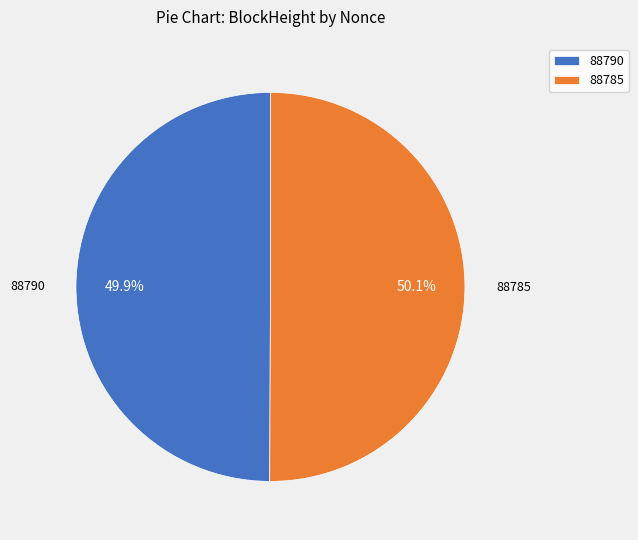

What is the total percentage of 88785 and 88790?

100.0%